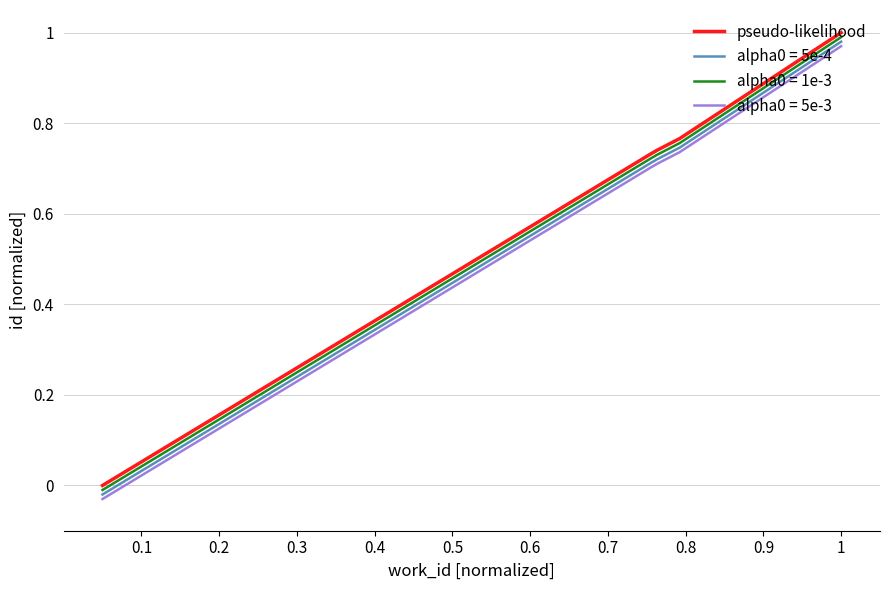

True or false: alpha0 = 1e-3 and alpha0 = 5e-3 cross at least once.

False